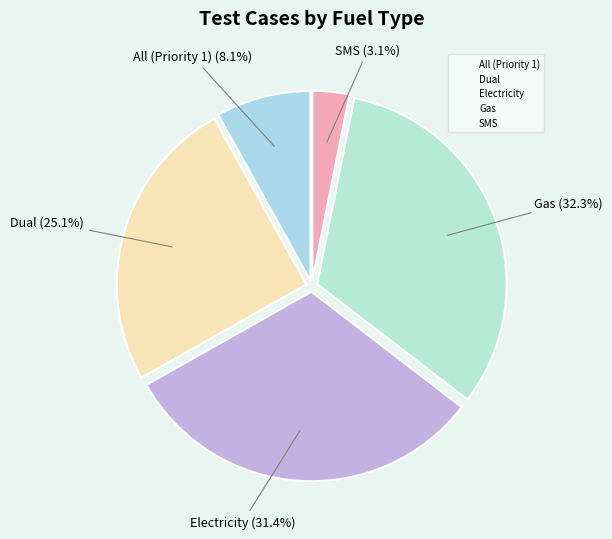

To the nearest percent, what is the difference between the largest and smallest slice percentages?

29%